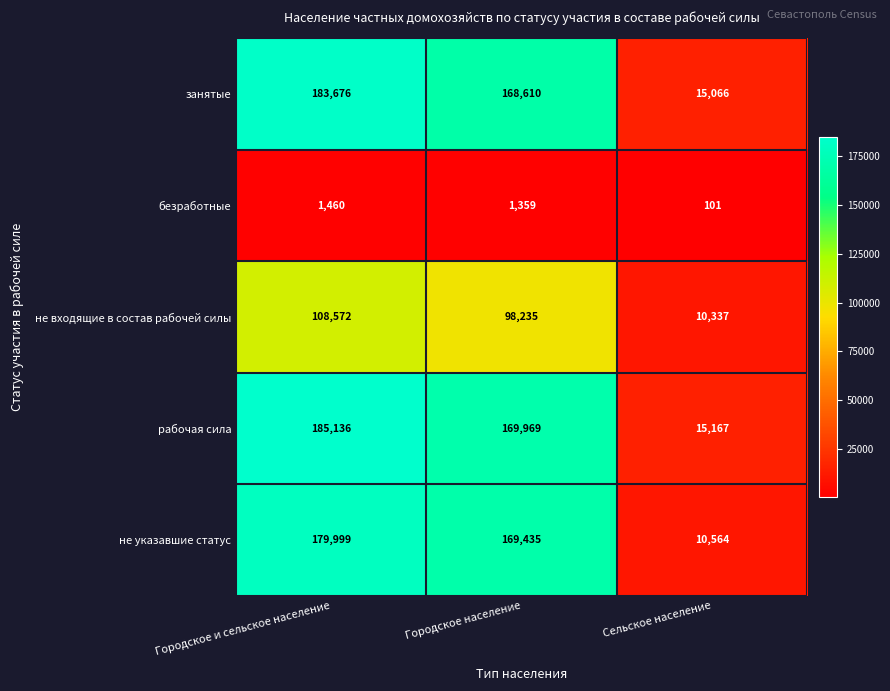

Which category has the highest value across all series?

Городское и сельское население